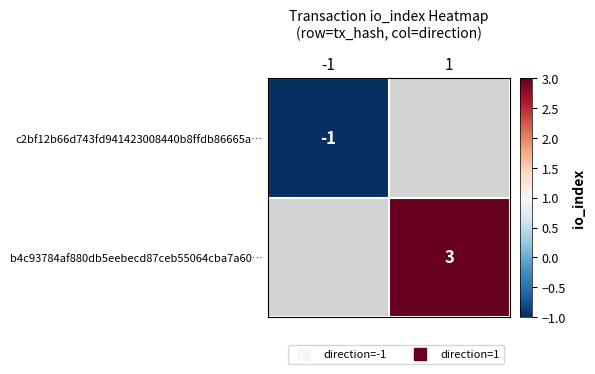

Where is c2bf12b66d743fd941423008440b8ffdb86665a… nearest to the value -1?

-1